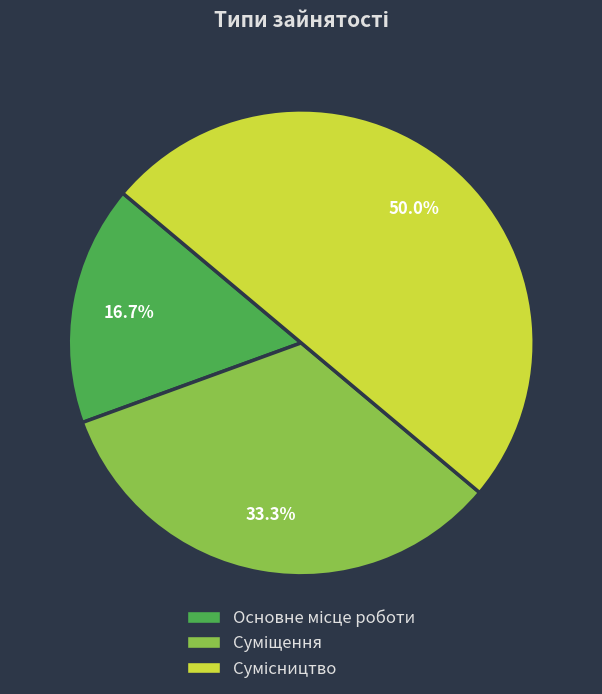

How many segments does this pie chart have?

3